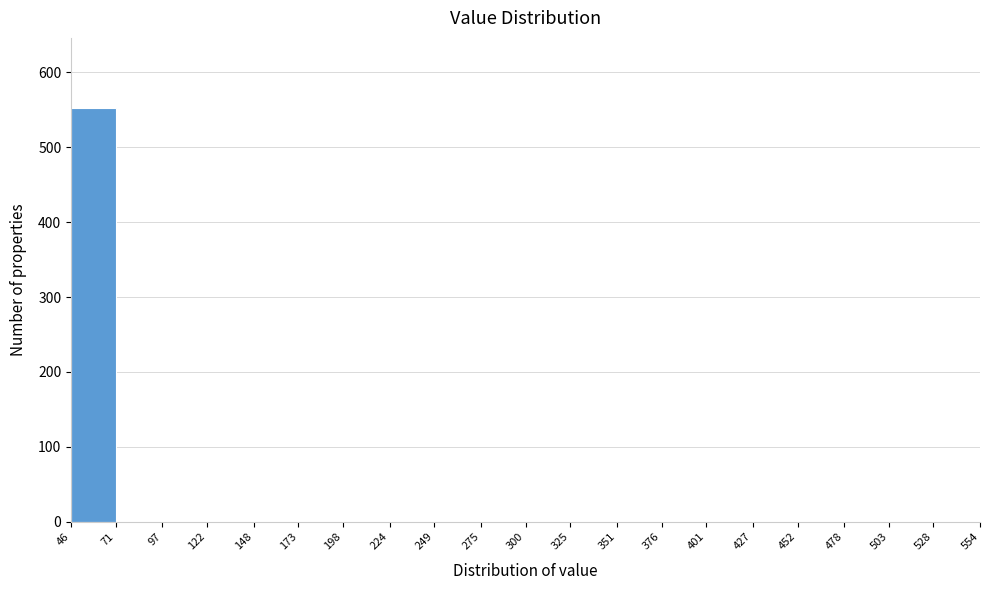

How tall is the bar that spans 46 to 71 on the x-axis? The values are not printed on the chart, so give them approximately, as read against the axis.

550